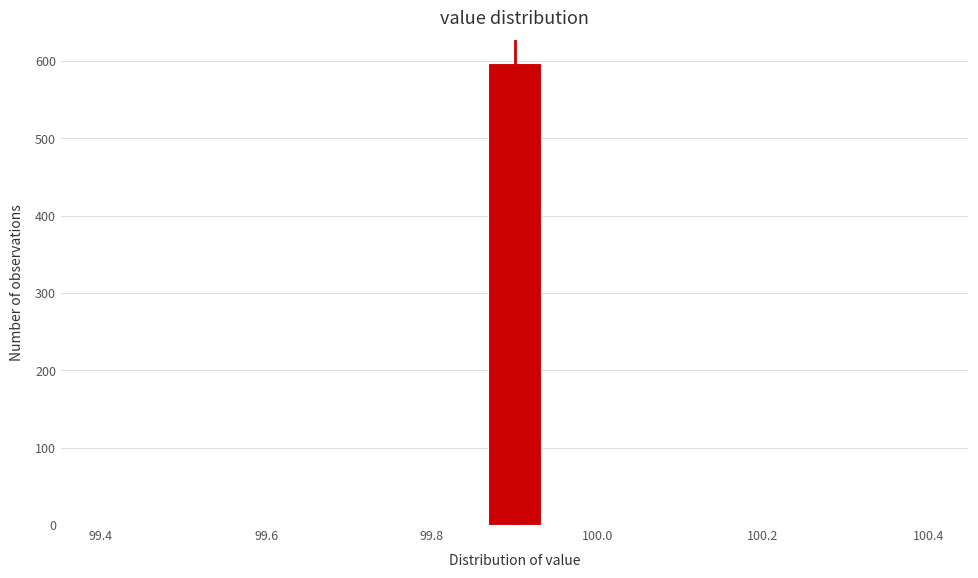

Around what value on the x-axis is the tallest bar? Give the approximate position of its centre, as read against the axis.

99.90